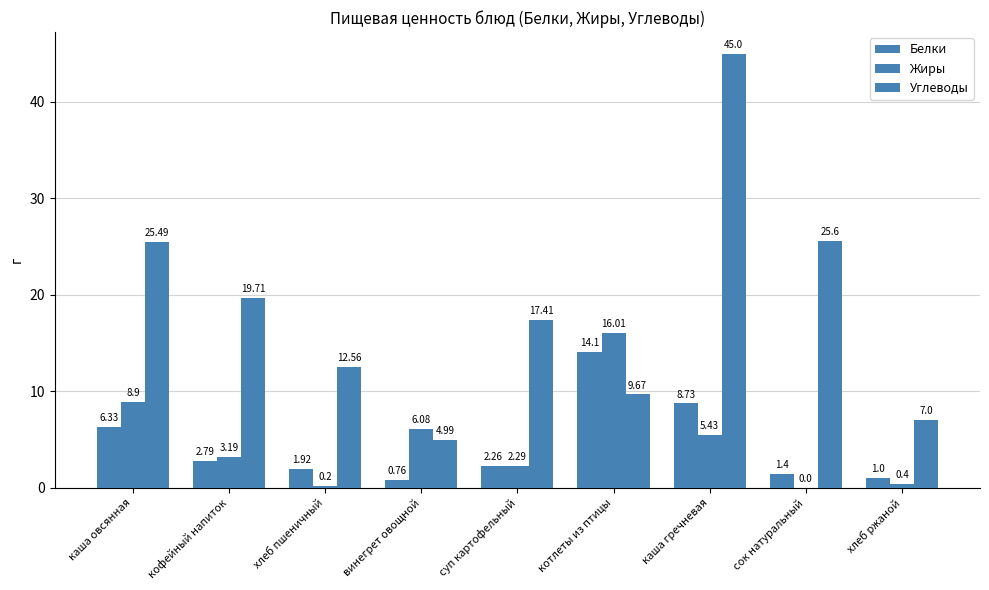

How many values in the Углеводы series exceed 17?

5